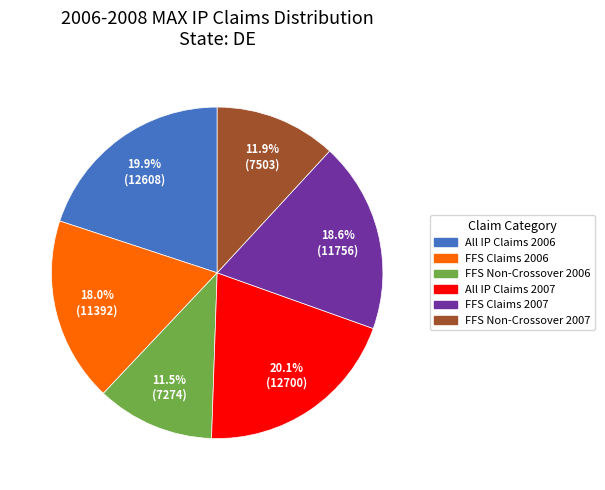

What is the ratio of the value at FFS Non-Crossover 2007 to the value at FFS Non-Crossover 2006?

1.0